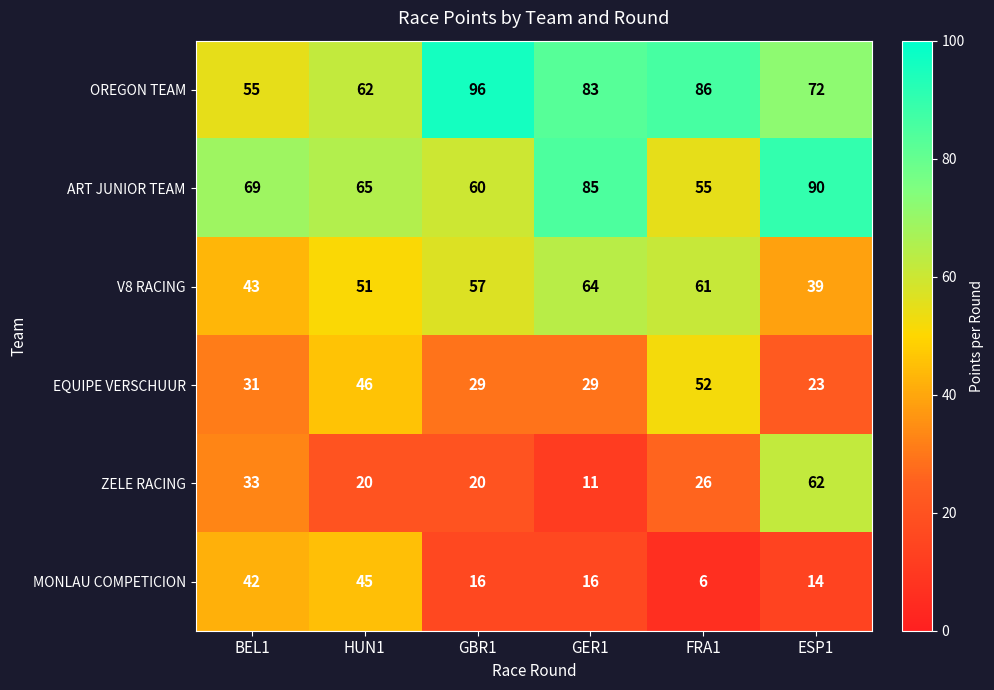

Which category has the highest value across all series?

GBR1